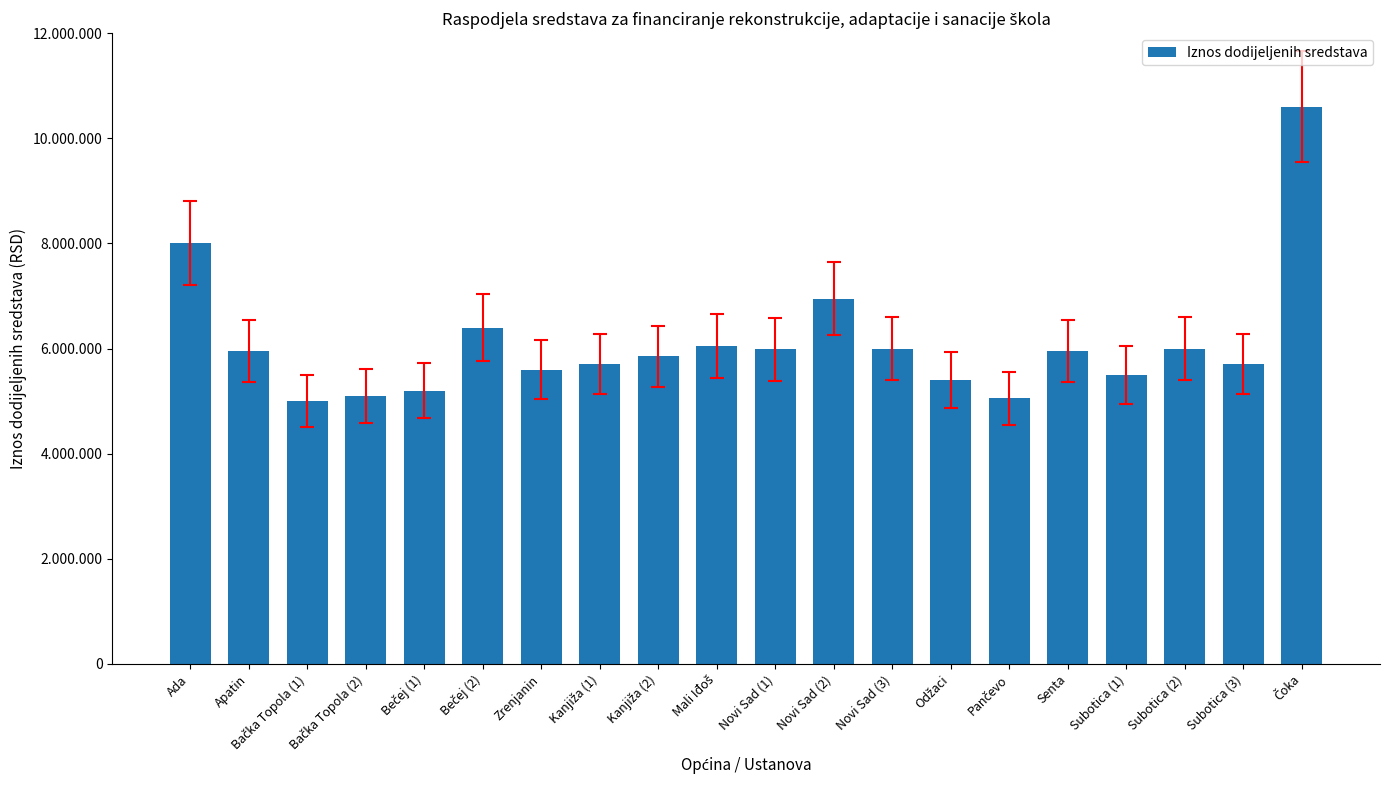

What is the change in value from Odžaci to Čoka?

+5200000